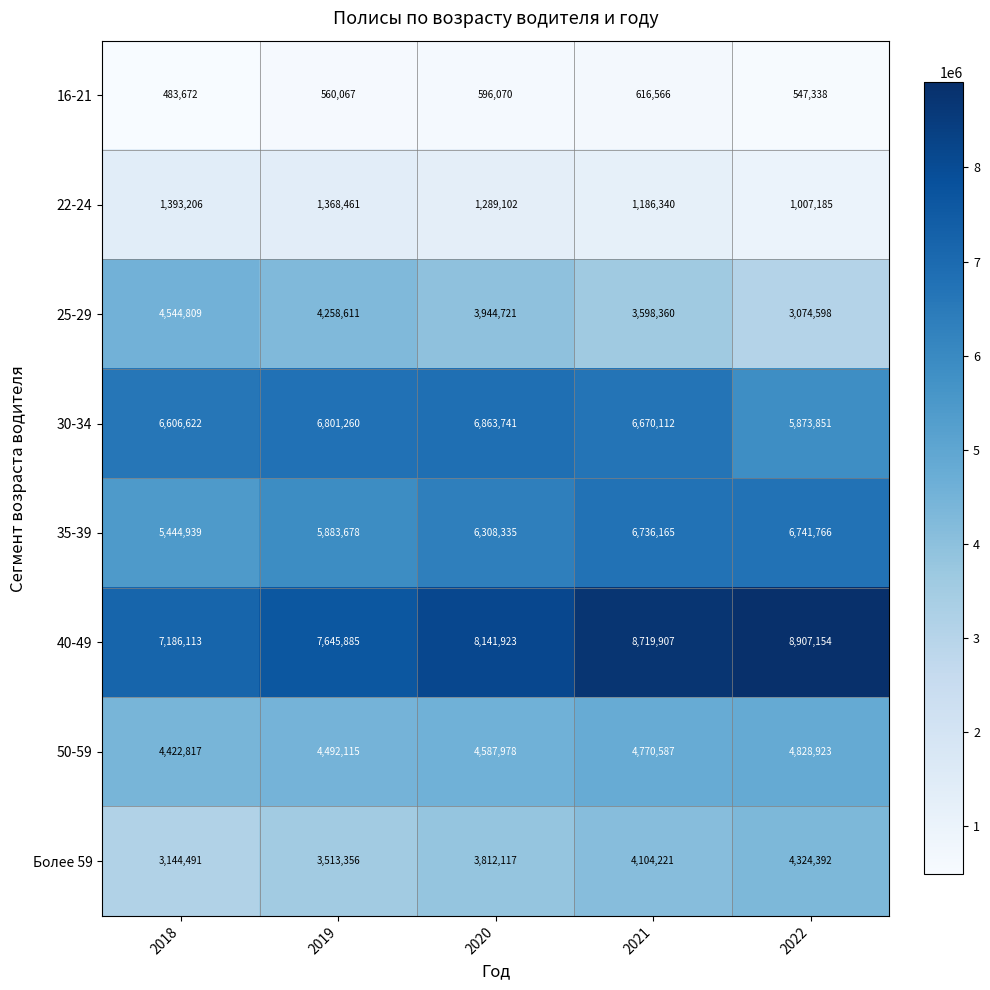

What is the total value across all series at 2018?

33226669